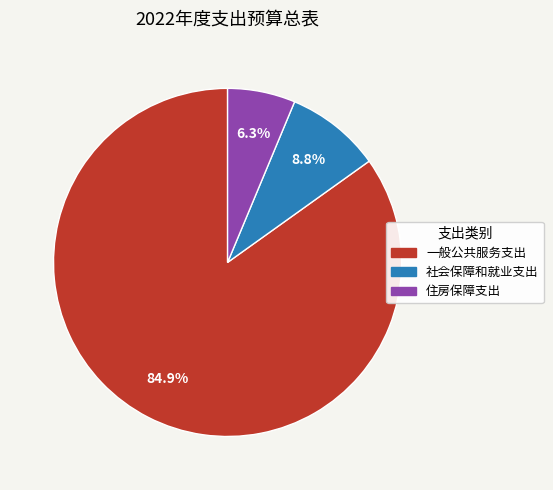

The 住房保障支出 slice represents 1% of the pie. True or false?

False